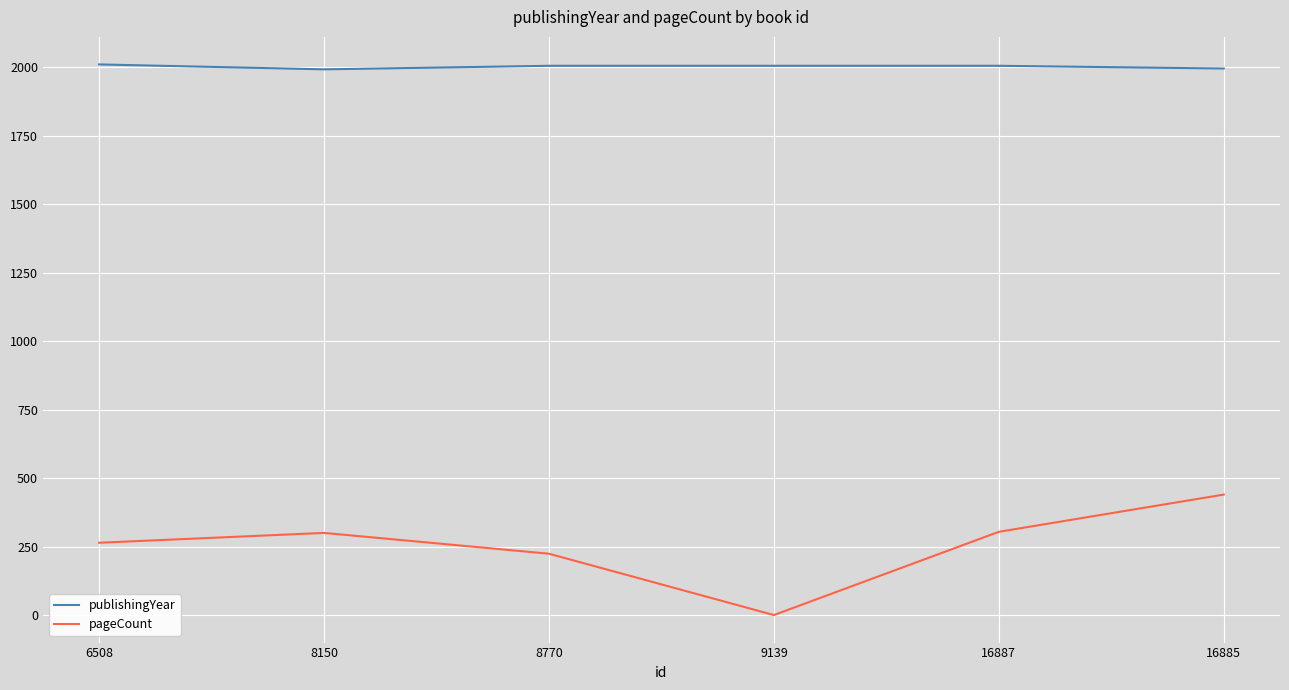

True or false: pageCount and publishingYear cross at least once.

False